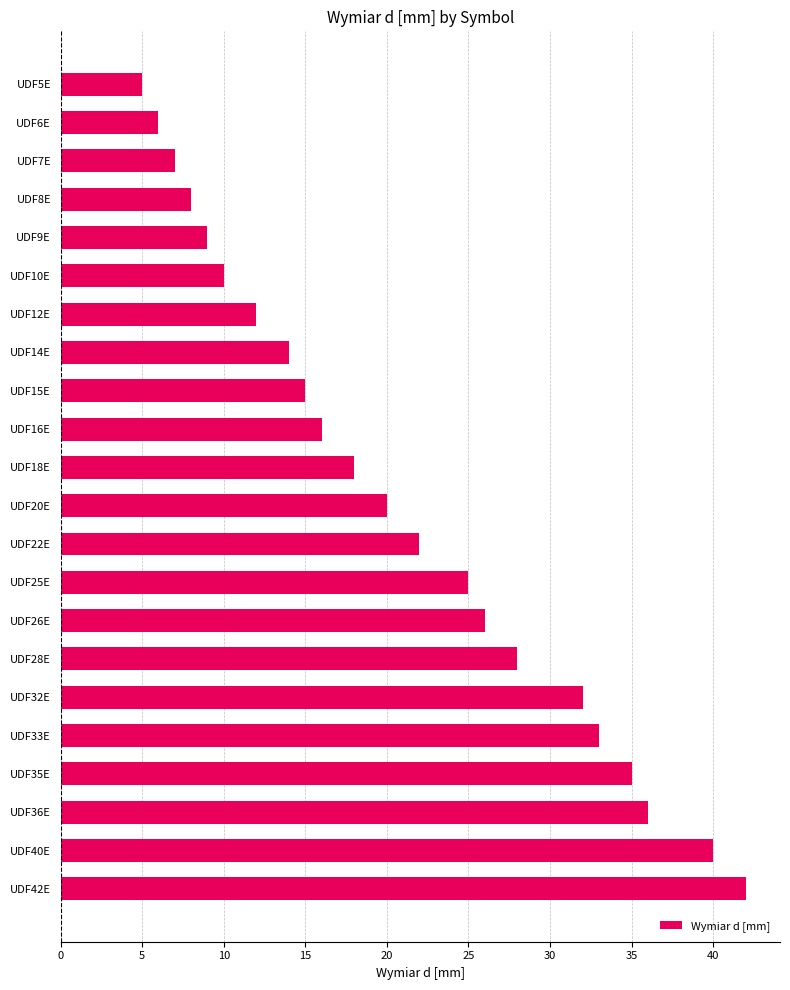

Does the chart contain any negative values?

No